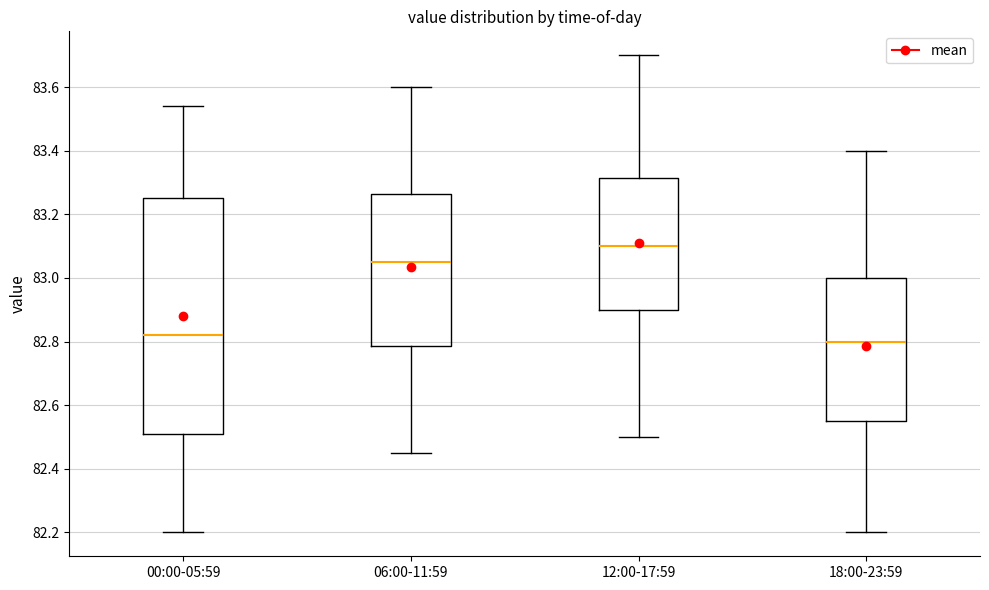

Reading left to right, read every box against the y-axis: the position of its median line, the range the box covers, and the ends of its whiskers. The values are not printed on the chart, so give them approximately, as read against the axis.

00:00-05:59: median 82.82, box 82.52 to 83.26, whiskers 82.20 to 83.54
06:00-11:59: median 83.06, box 82.78 to 83.26, whiskers 82.46 to 83.60
12:00-17:59: median 83.10, box 82.90 to 83.32, whiskers 82.50 to 83.70
18:00-23:59: median 82.80, box 82.56 to 83.00, whiskers 82.20 to 83.40